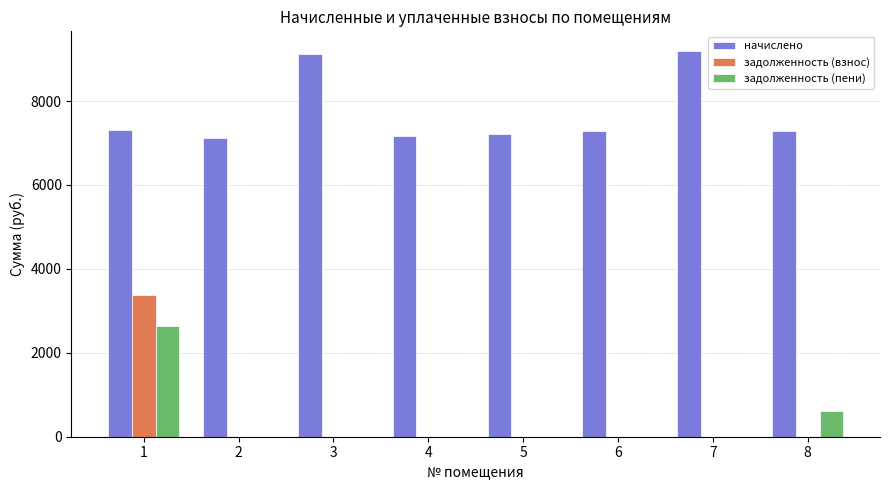

What is the highest value of the задолженность (взнос) series?

3365.8